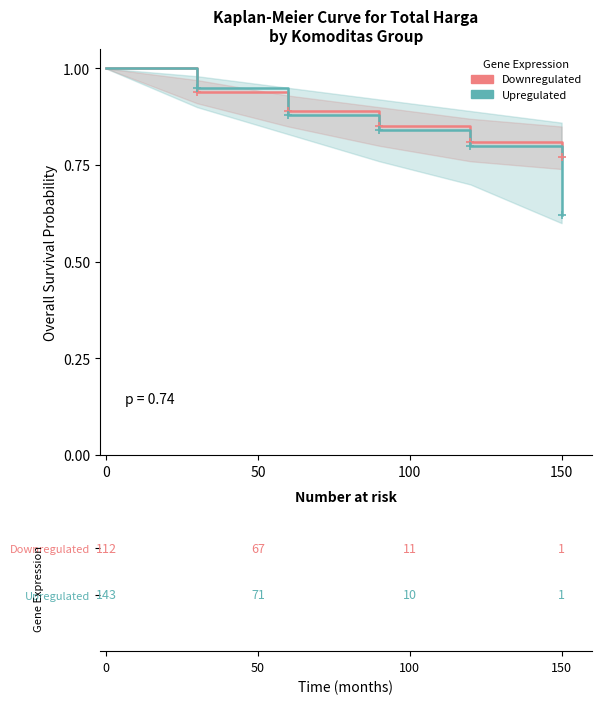

Which series has the widest spread of Y values?

Upregulated